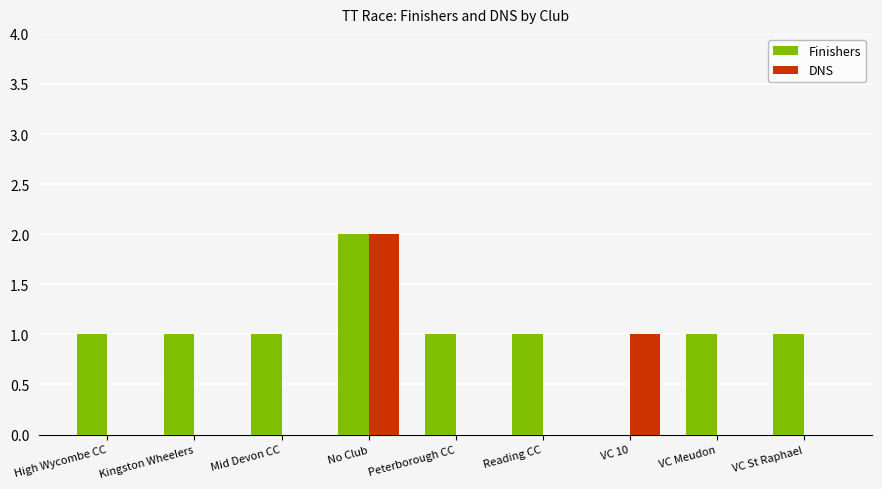

The Finishers series shows 0 at VC 10. True or false?

True